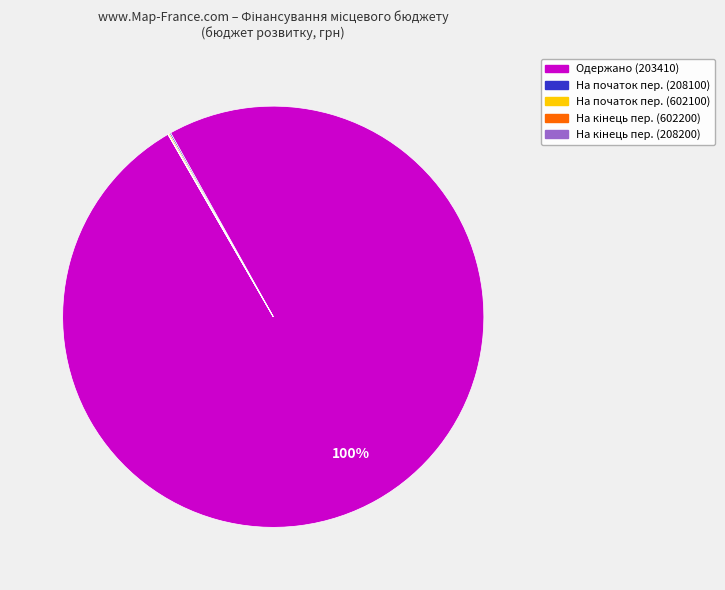

Is there any slice that represents more than half of the pie?

Yes